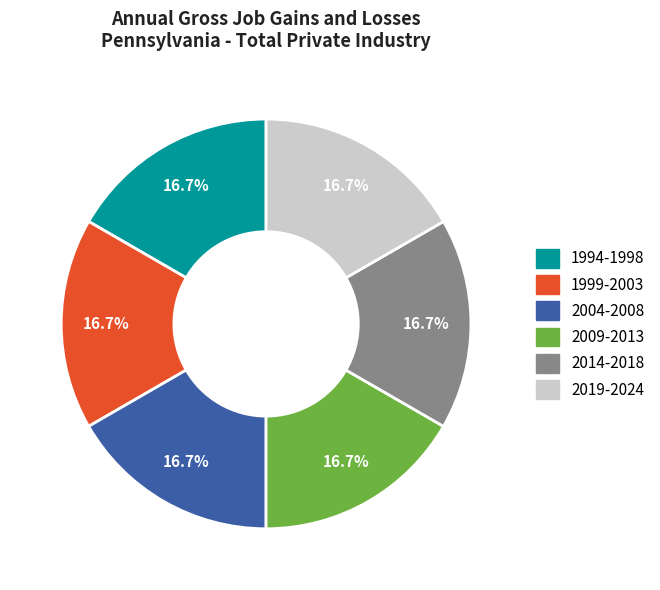

Does 2019-2024 account for over 50% of the chart?

No